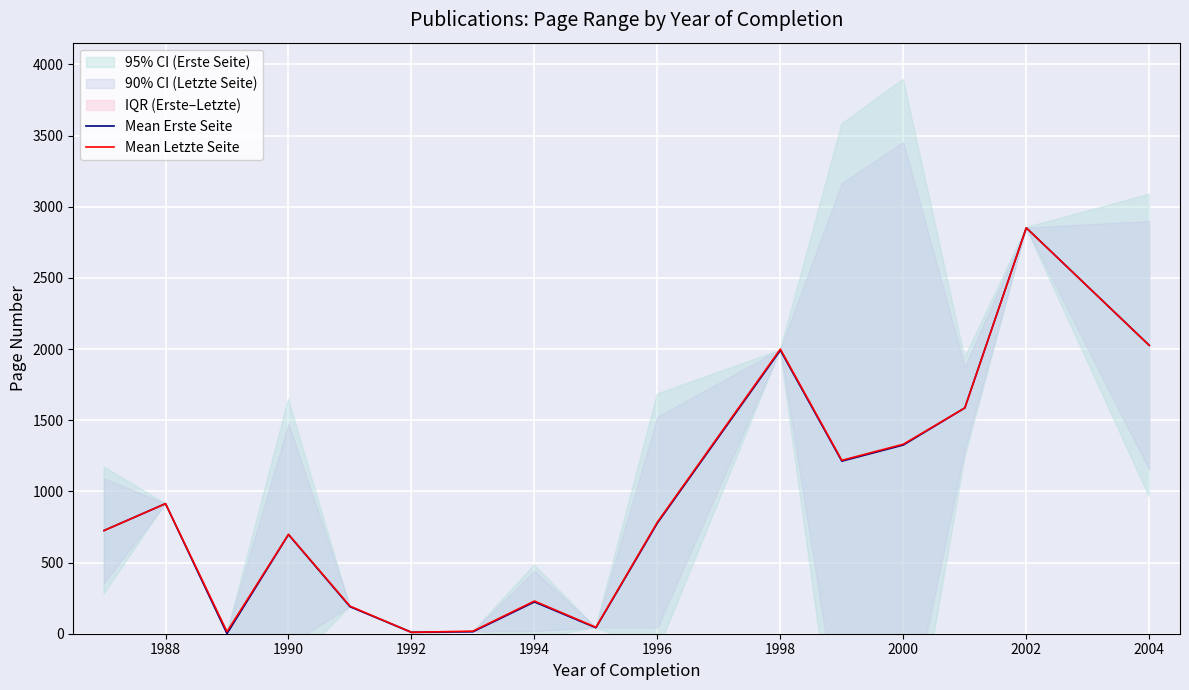

Which series has the largest total across all categories?

Mean Letzte Seite